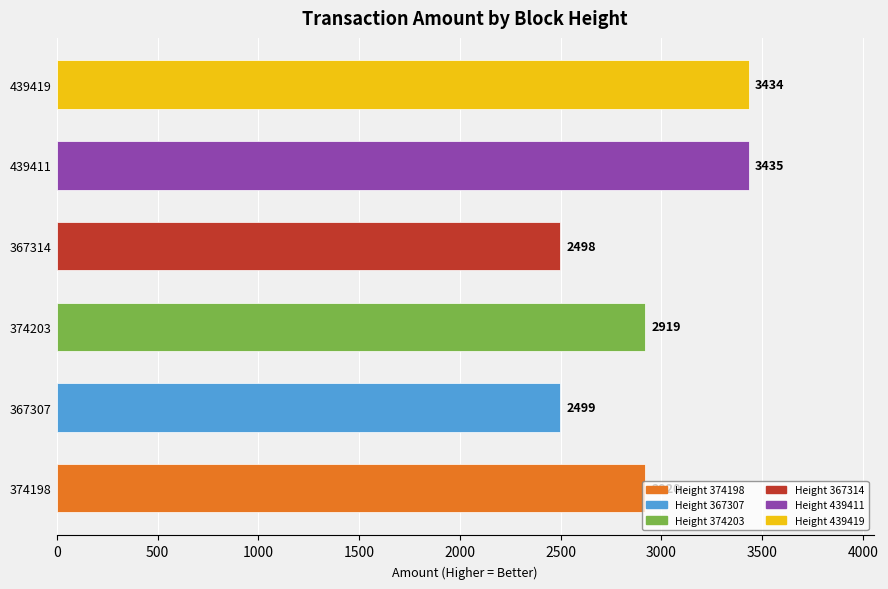

What is the sum of all values?

17705